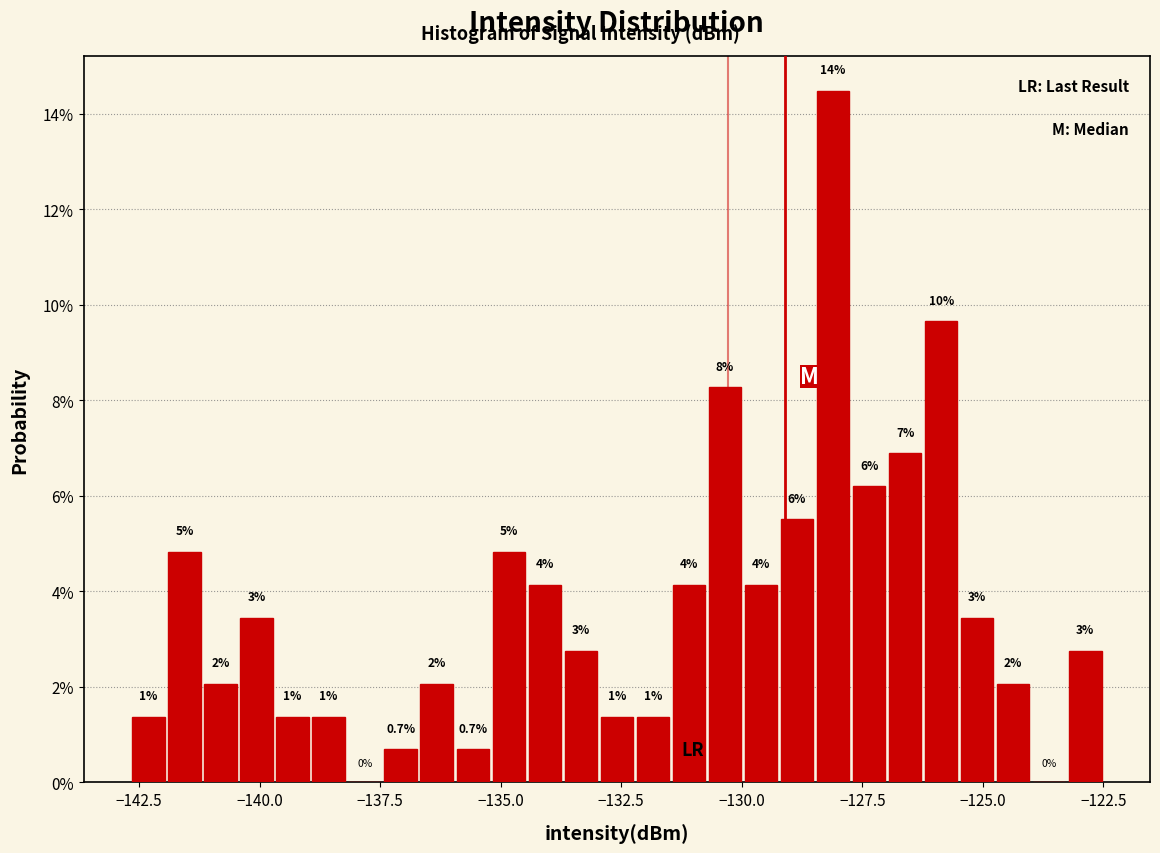

Read against the x-axis, roughly where is the centre of the tallest bar?

-128.0